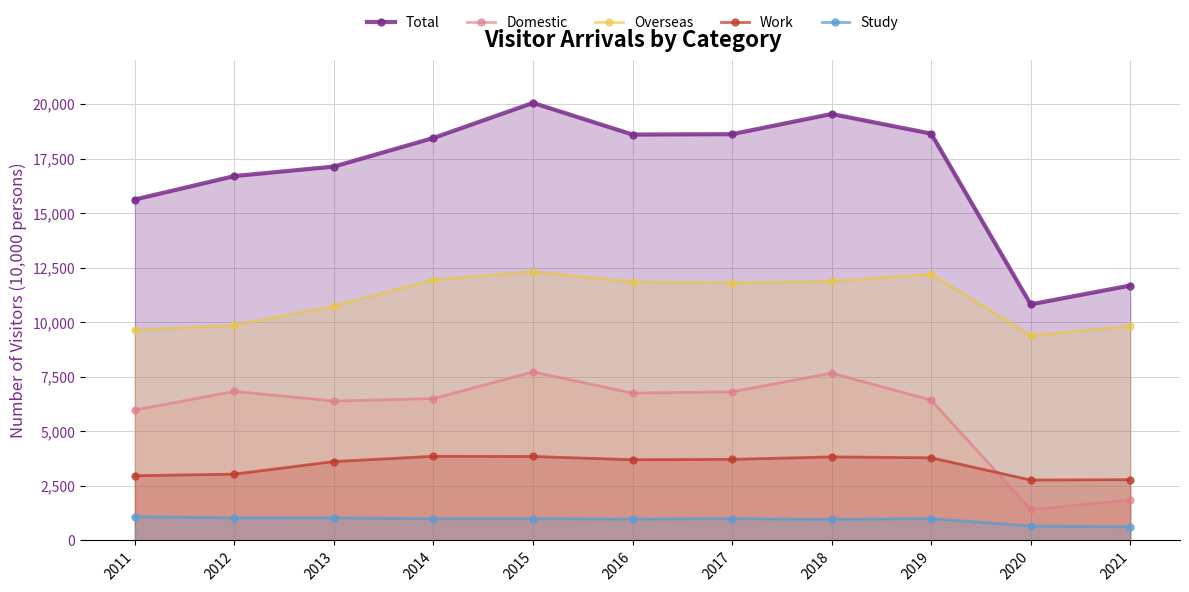

What is the average value of the Domestic series?

5855